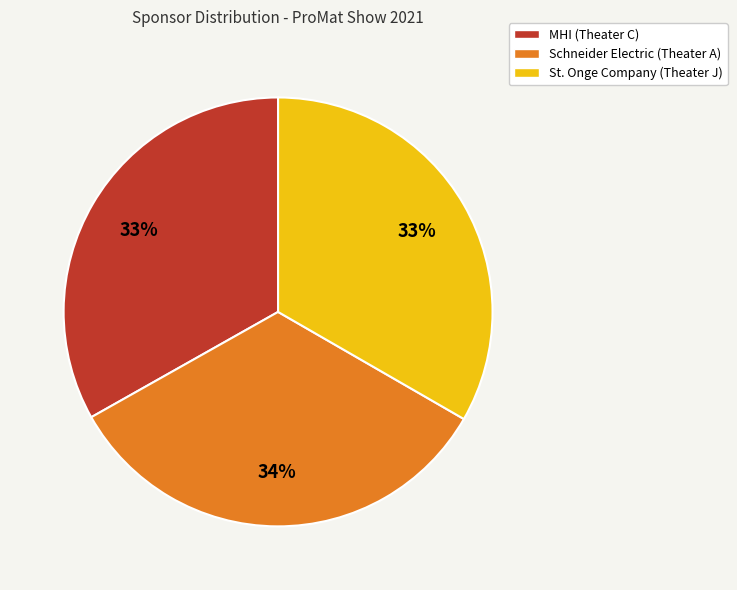

Is there a majority slice in this chart?

No